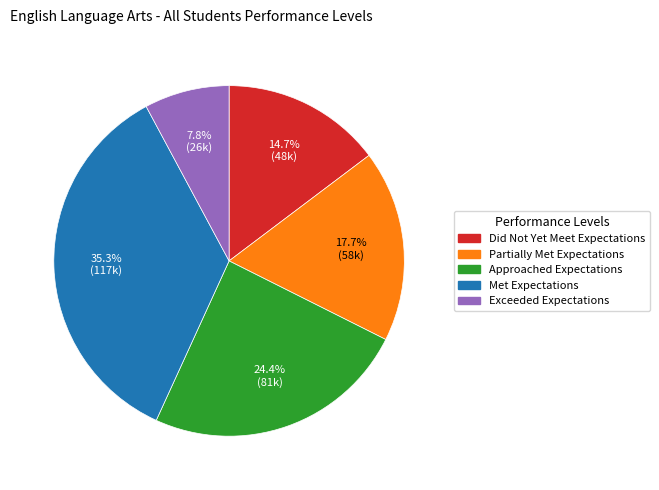

How many slices are in this pie chart?

5